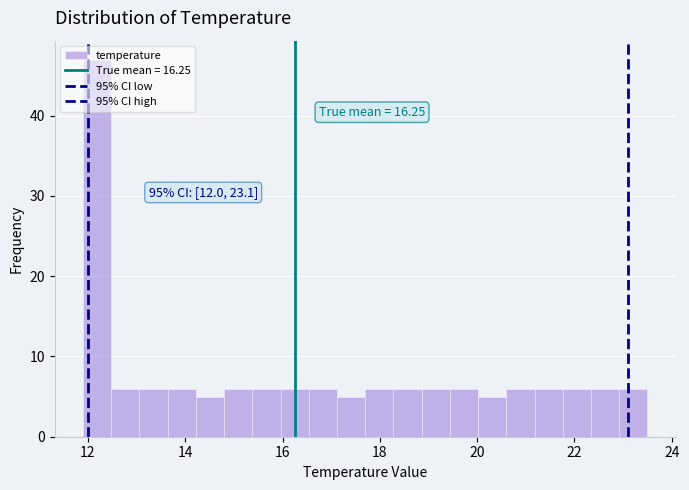

Read against the x-axis, roughly where is the centre of the tallest bar?

12.2